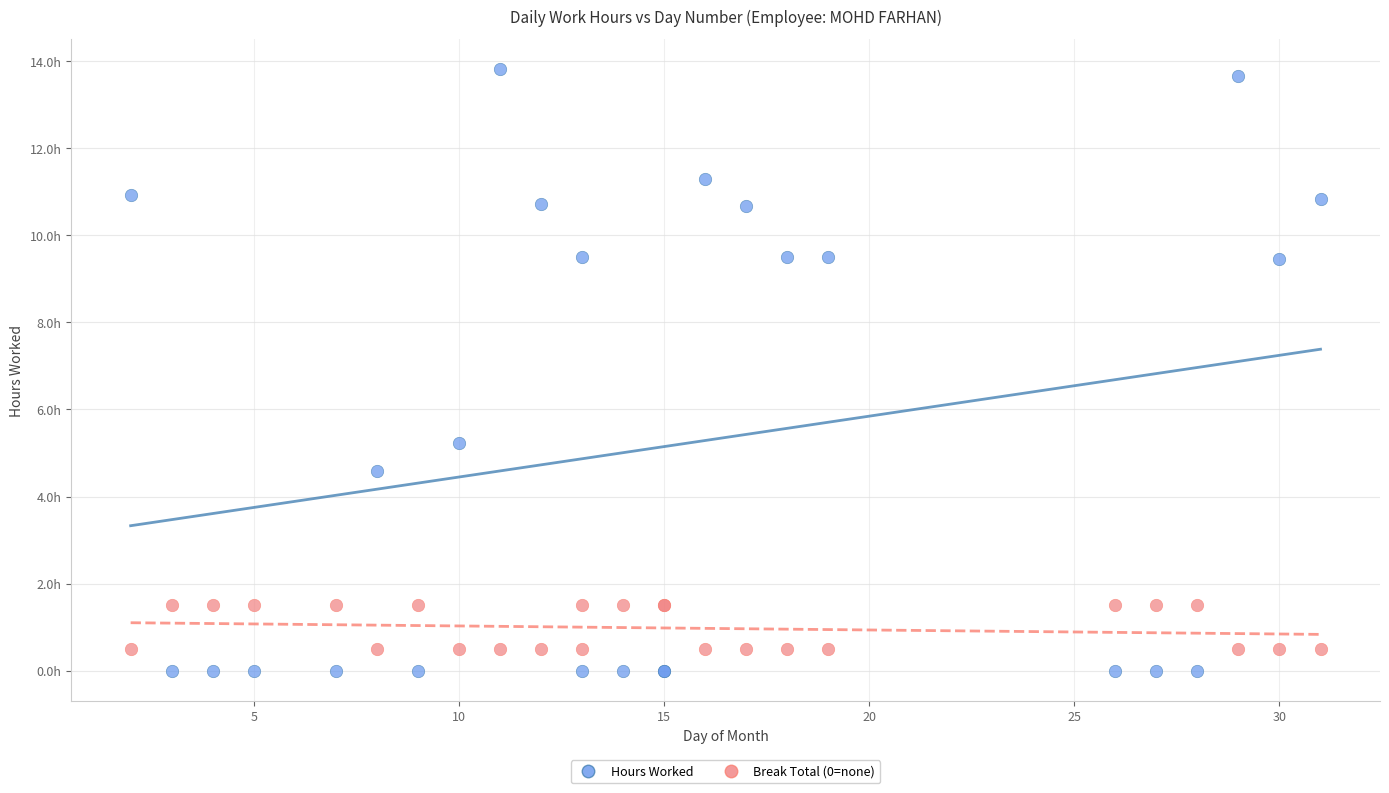

Which series reaches the maximum Y coordinate?

Hours Worked